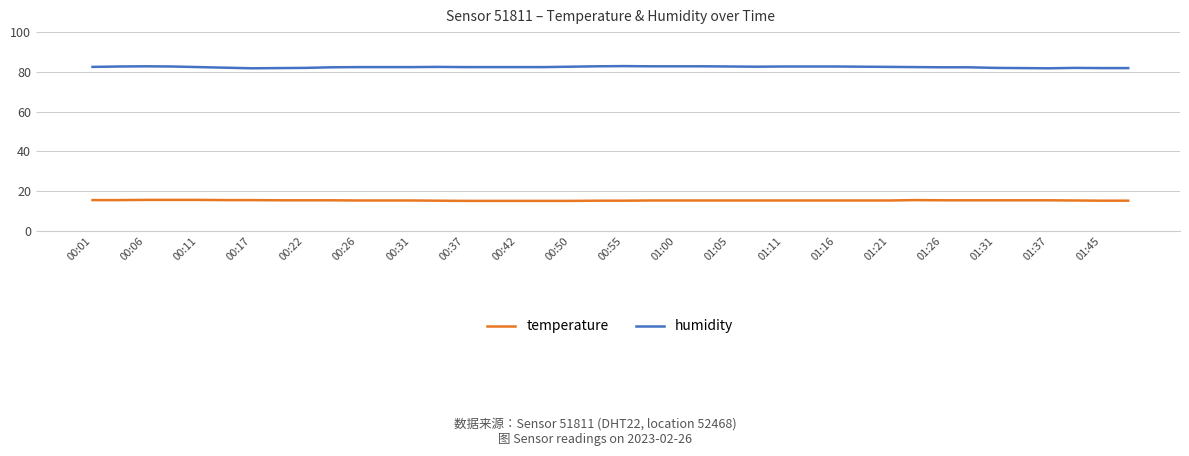

Which series has the largest total across all categories?

humidity